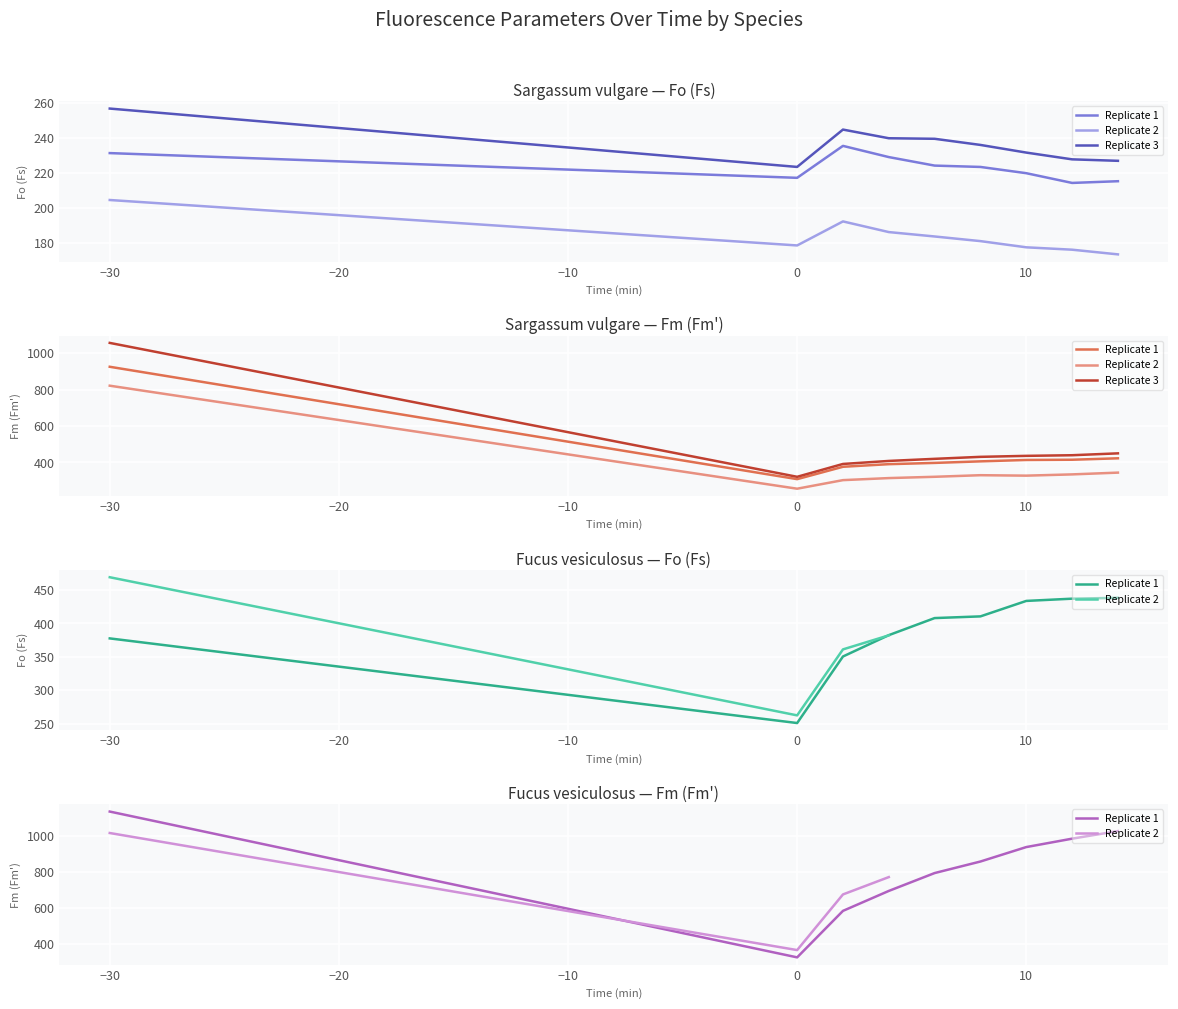

Where is the first local maximum for Sargassum vulgare - Fm (Fm')?

9